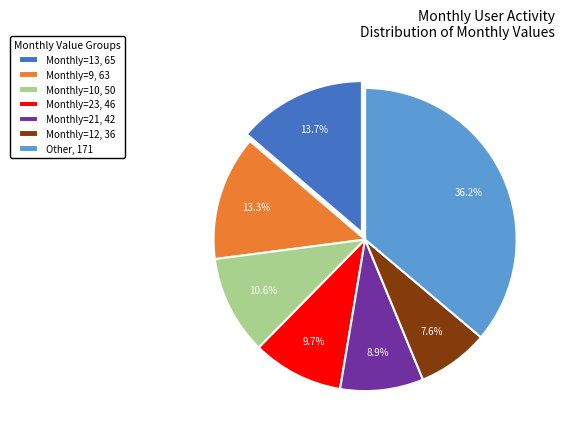

Does any single category account for the majority?

No